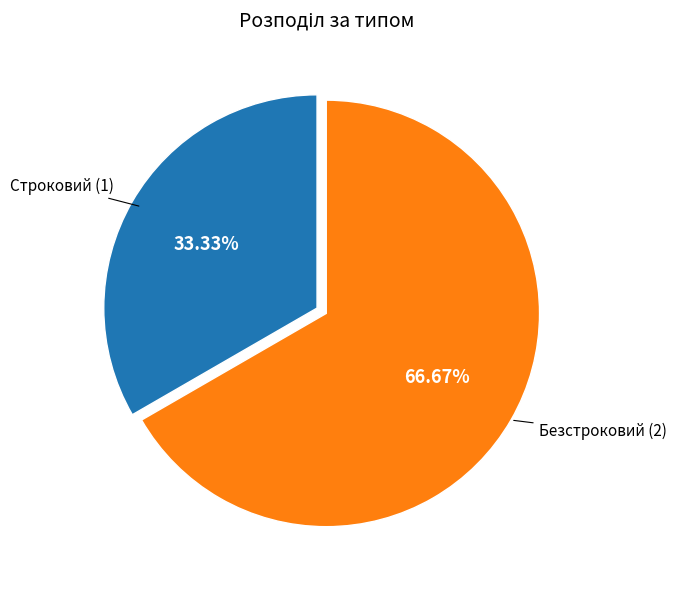

Approximately how many times larger is the value at Безстроковий compared to Строковий?

2.0